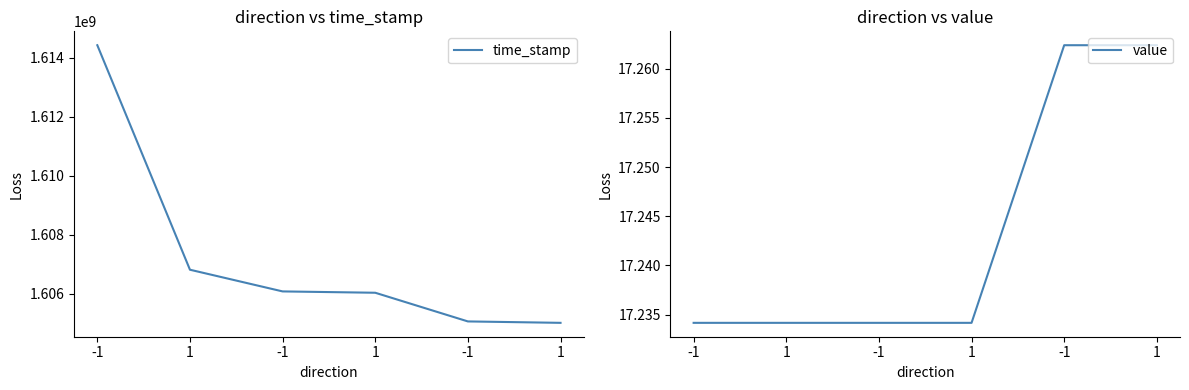

Which series has the largest range (max minus min)?

time_stamp